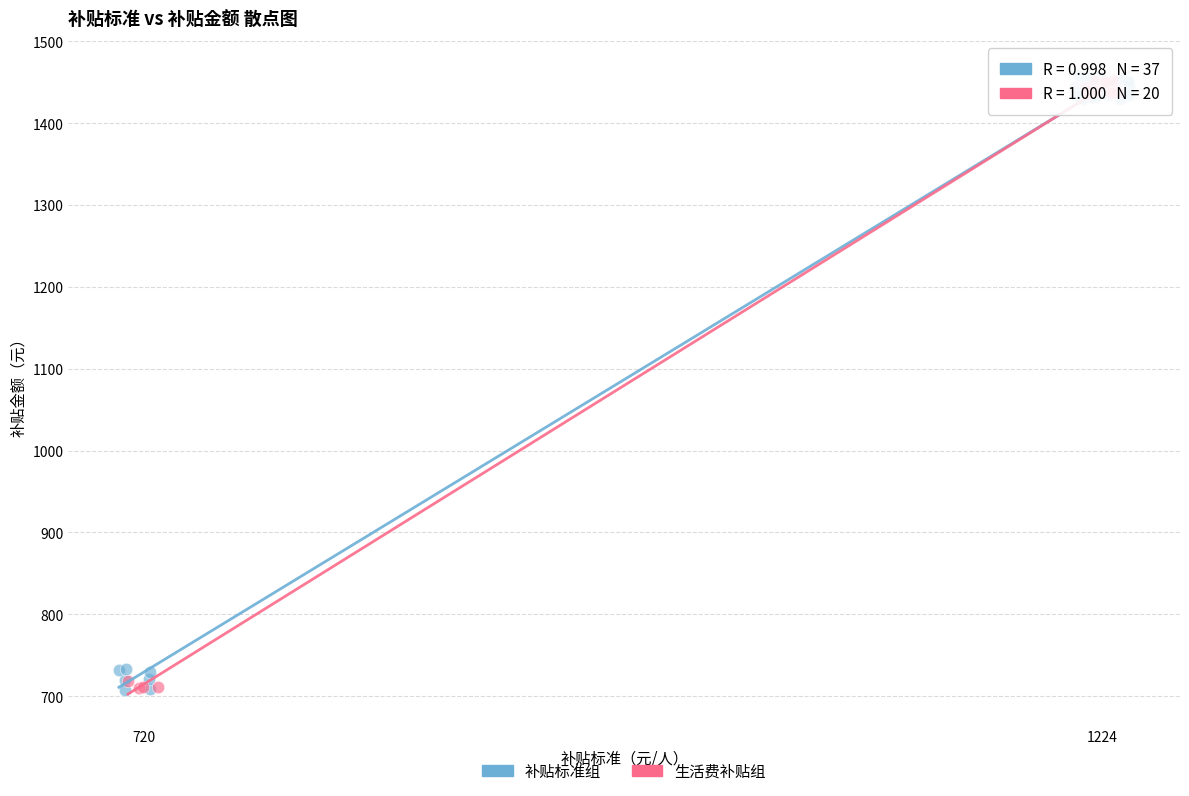

What are all the series names shown in the legend?

补贴标准组, 生活费补贴组